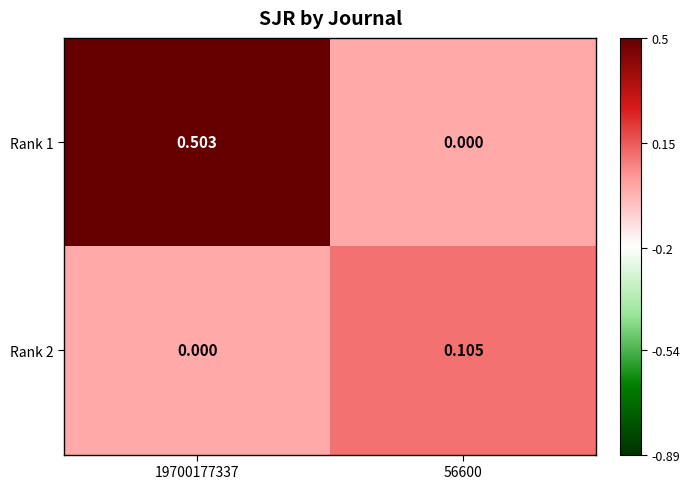

List the series in order of their peak value, highest first.

Rank 1, Rank 2